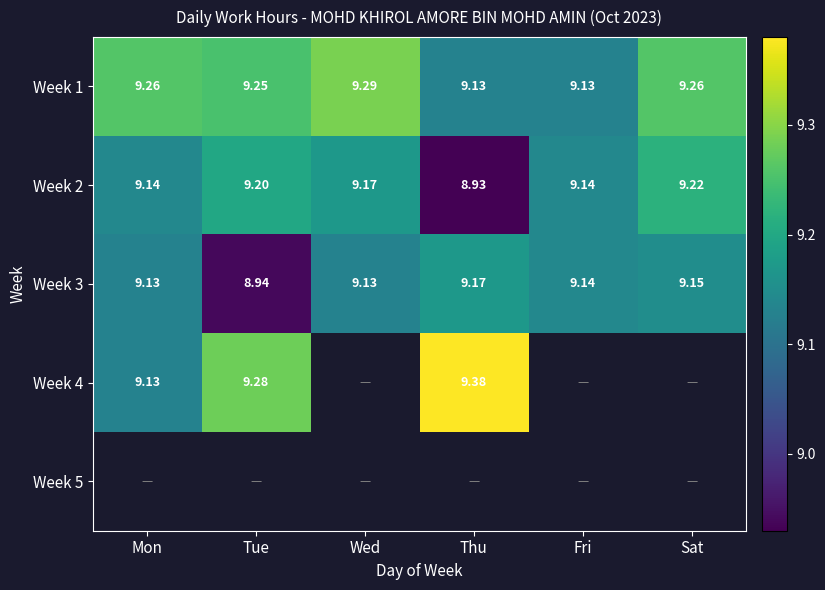

How many distinct data groups are displayed?

5